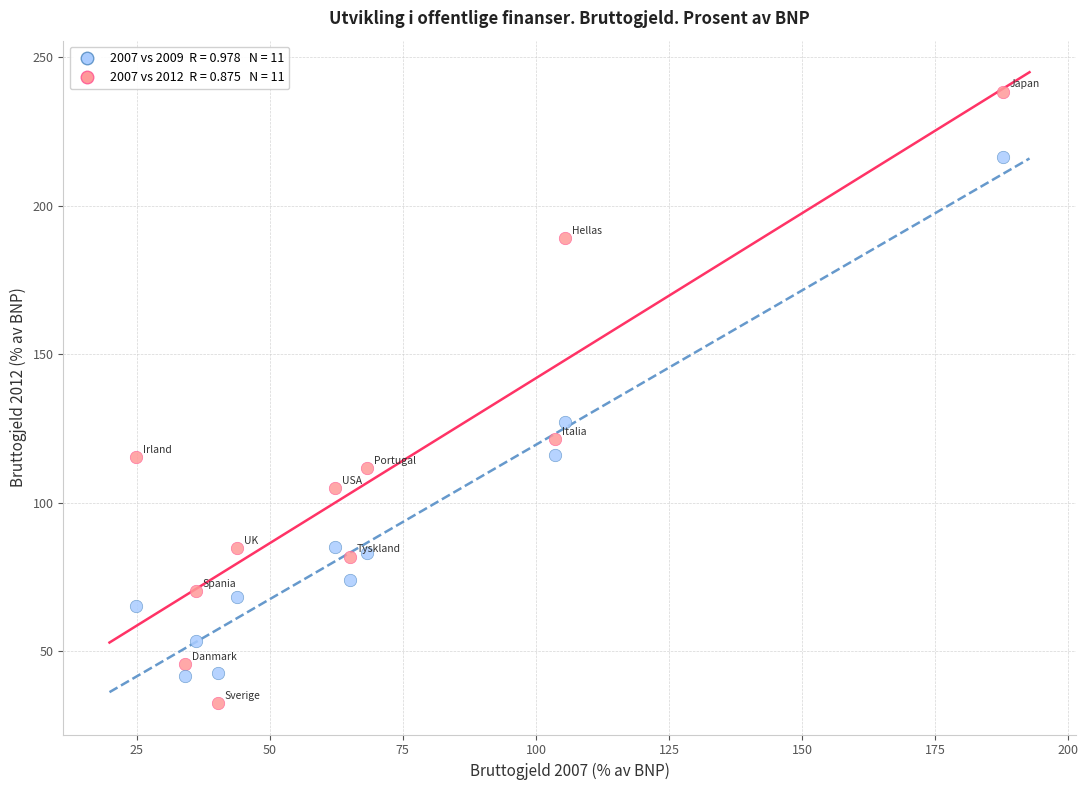

Across all series, what Y value is closest to 135?

127.1